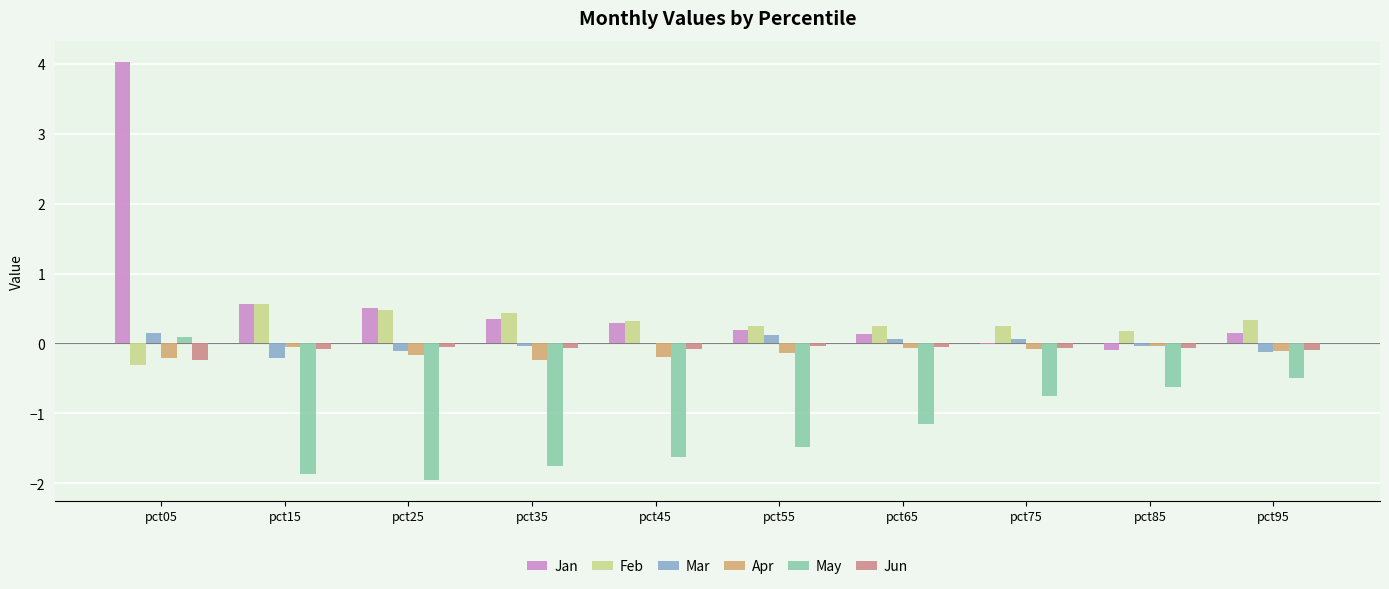

Does the chart contain stacked bars?

No